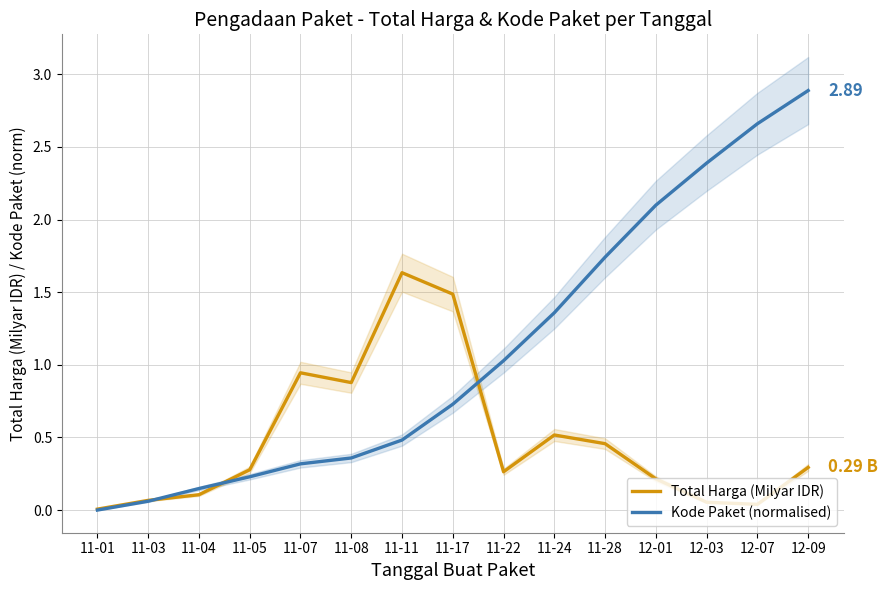

Read the Kode Paket (normalised) value at 11-07.

0.3